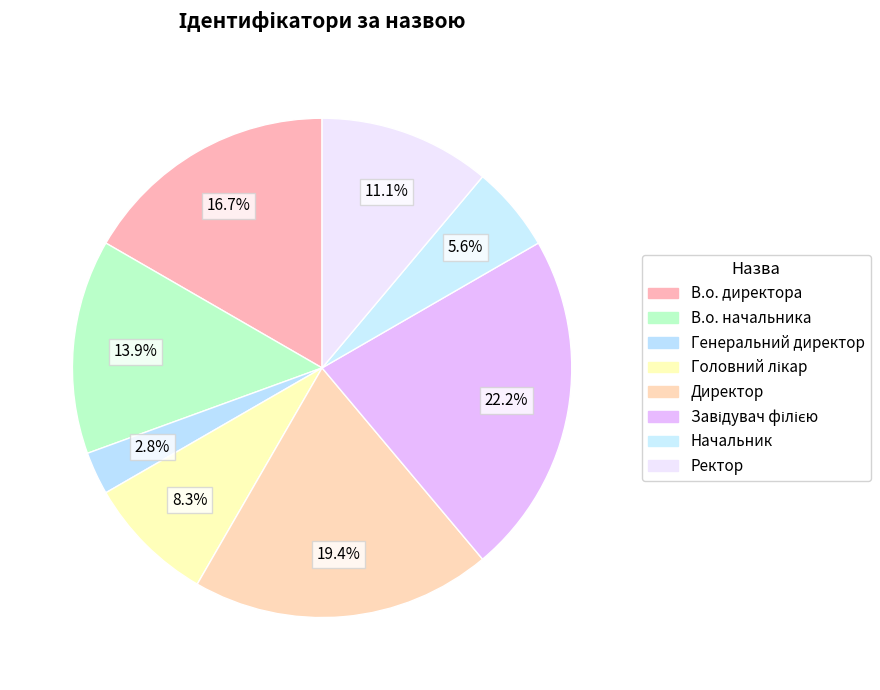

Count the number of slices in the pie.

8